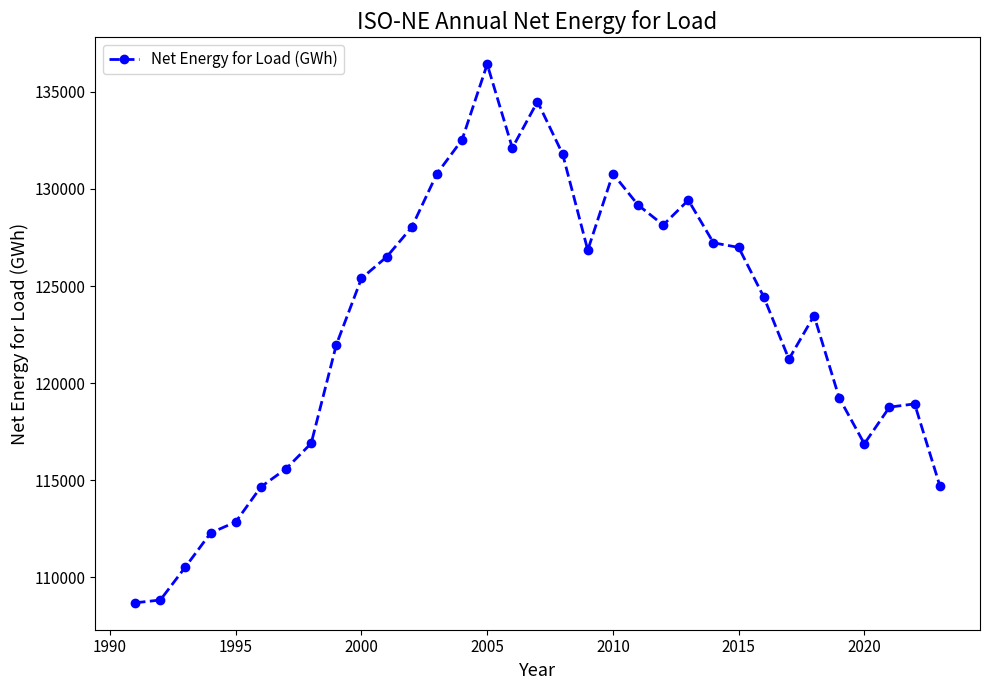

What is the average value?

122929